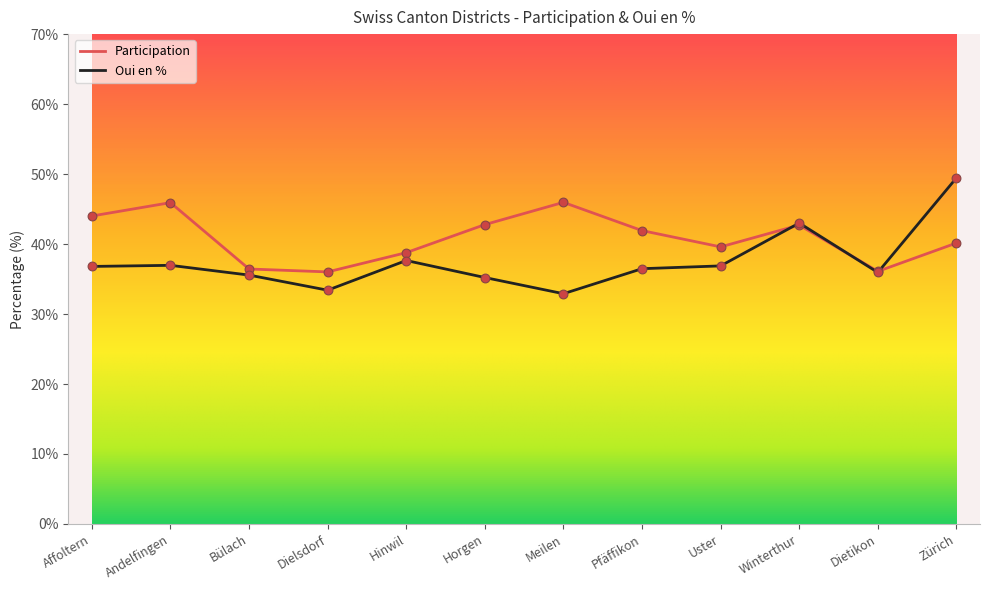

At how many categories does at least one series exceed 45?

3